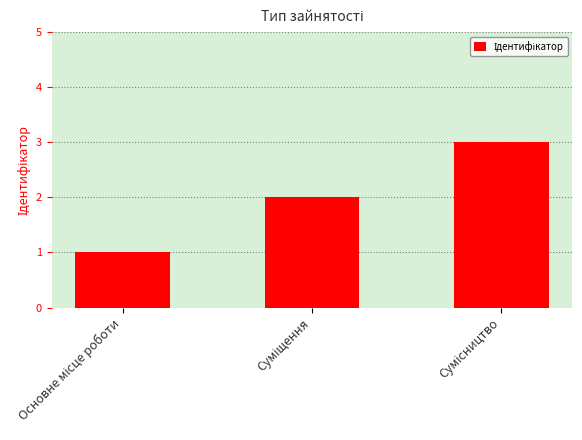

What is the maximum value shown in the chart?

3